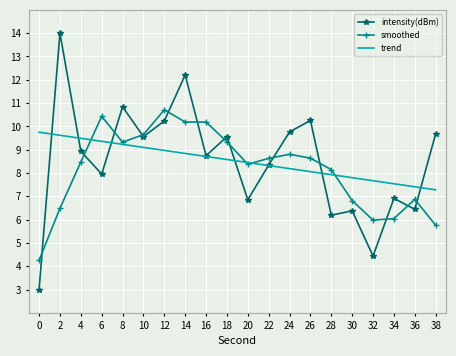

The intensity(dBm) series shows 17.6 at 8. True or false?

False